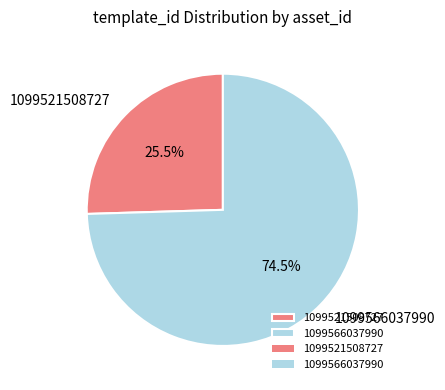

Which has a higher value, 1099521508727 or 1099566037990?

1099566037990